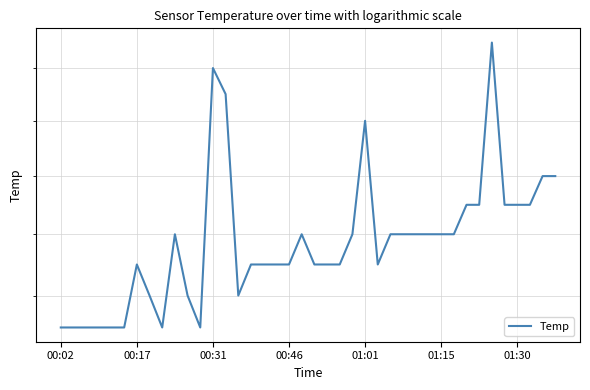

Which category has the lowest value across all series?

00:02